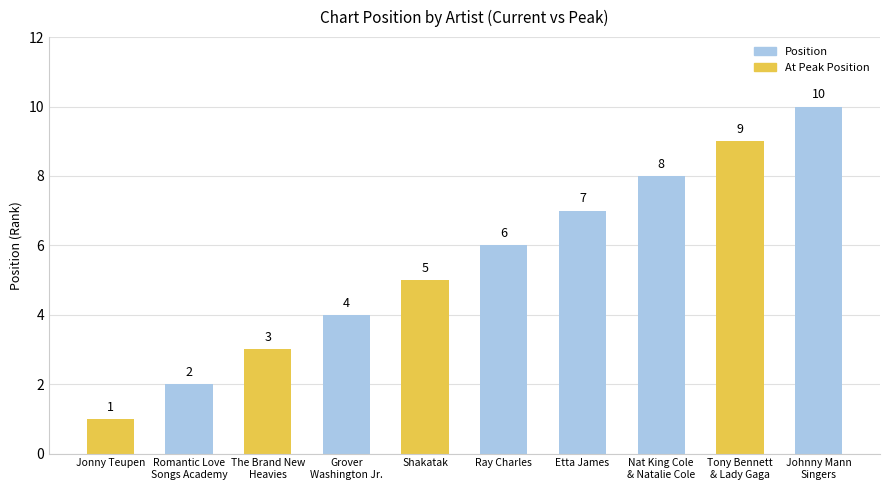

At which label is the value closest to 5?

Shakatak